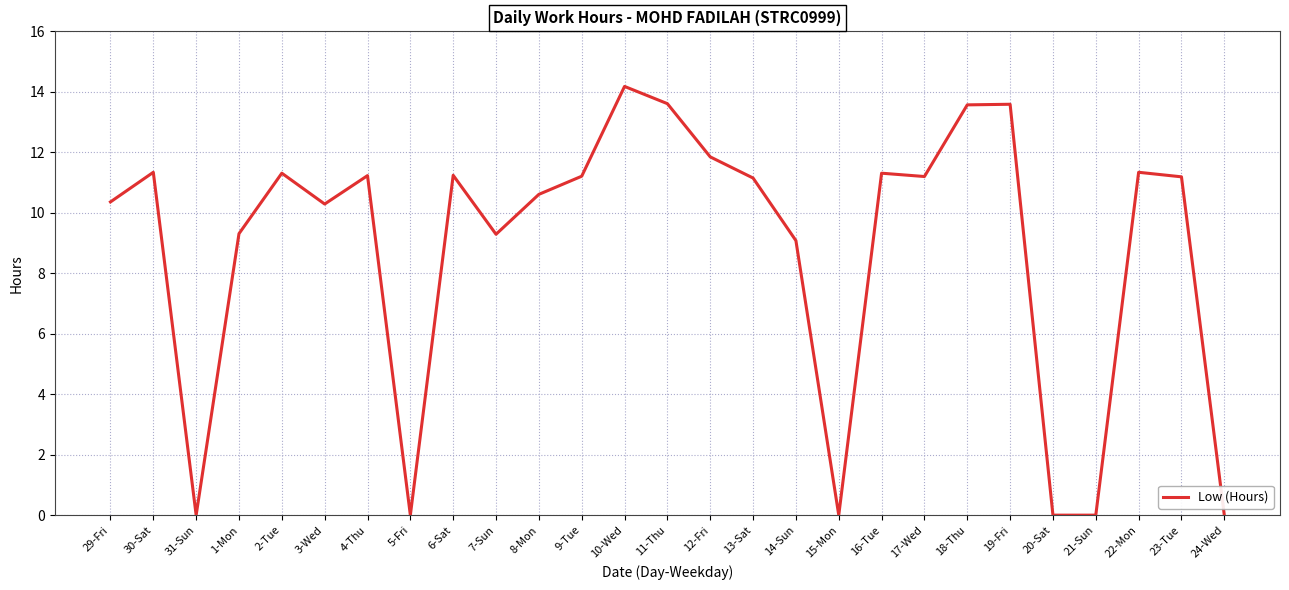

What is the greatest value displayed?

14.2